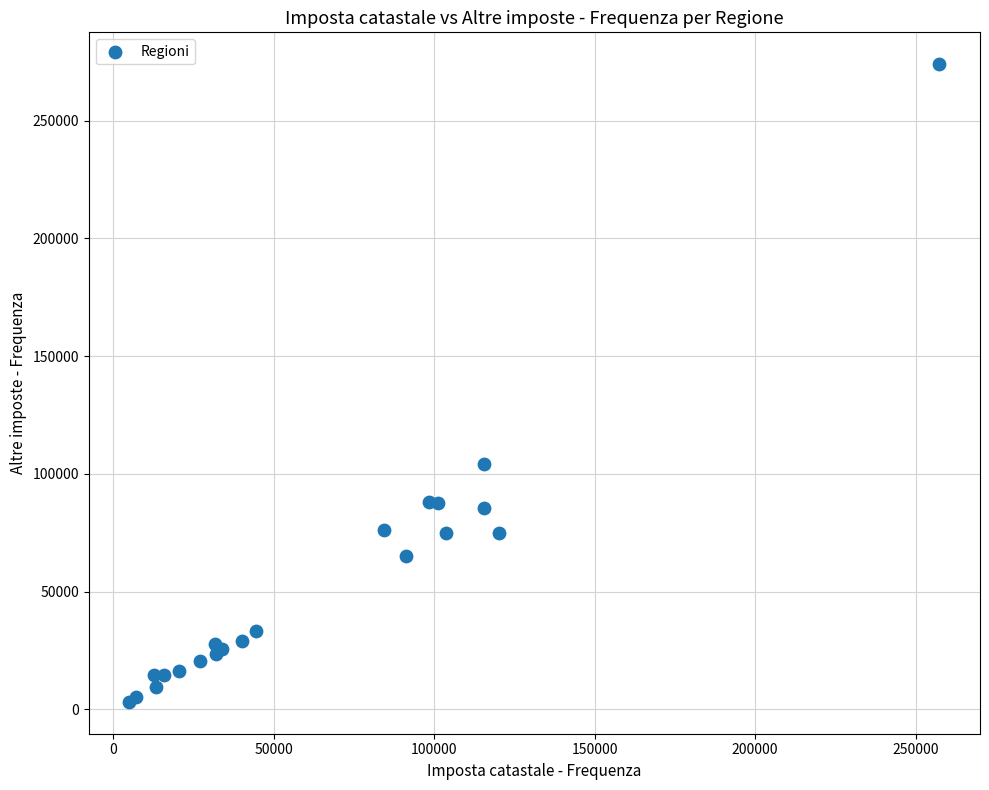

What Y value in the scatter plot is closest to 138561?

104120